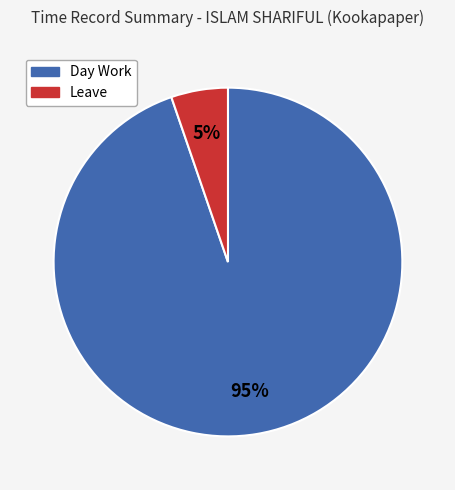

Which category has the smallest portion of the pie?

Leave